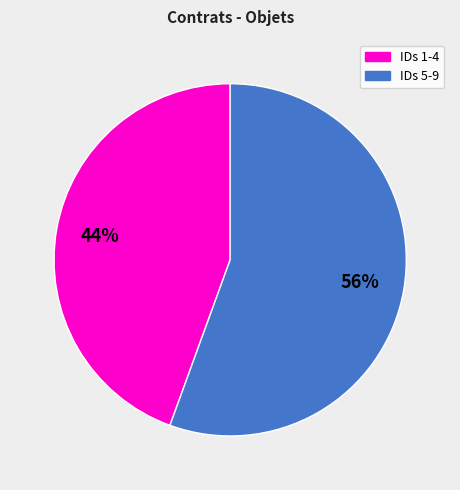

What is the majority slice?

IDs 5-9